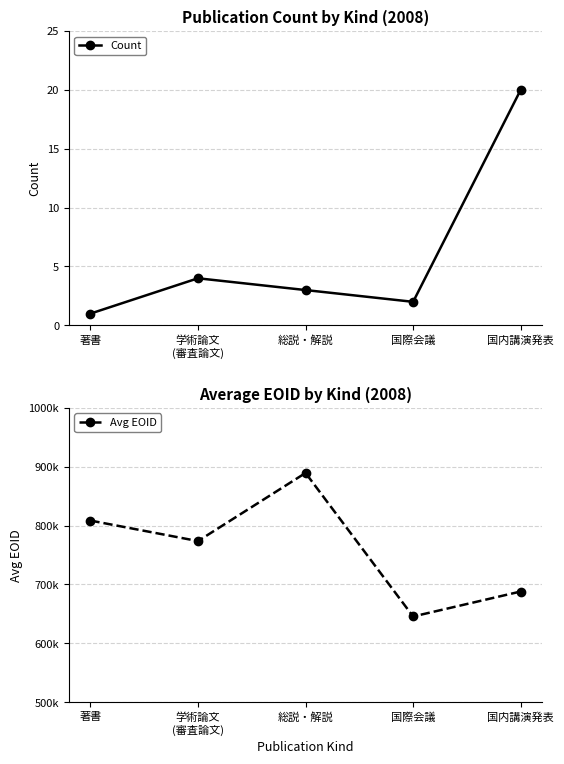

True or false: Avg EOID and Count intersect in this chart.

False